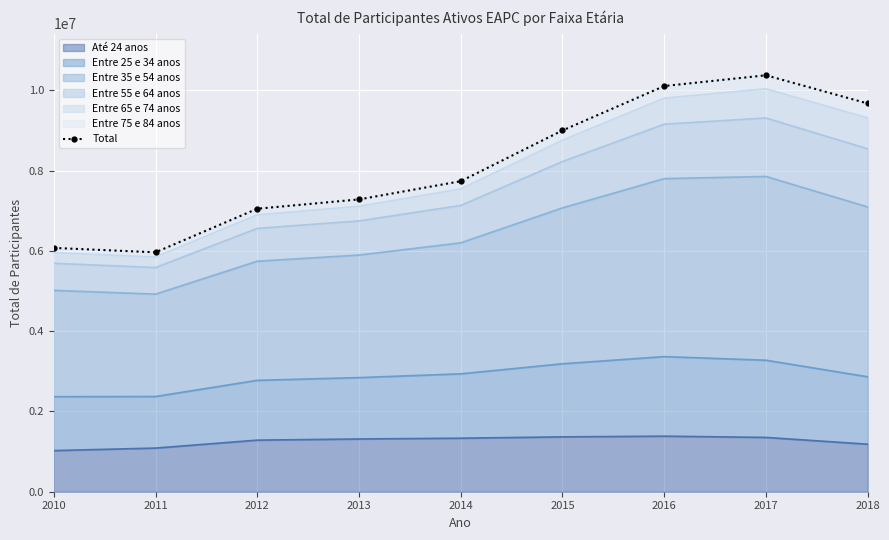

Approximately how many times larger is the value at 2012 compared to 2013?

1.0